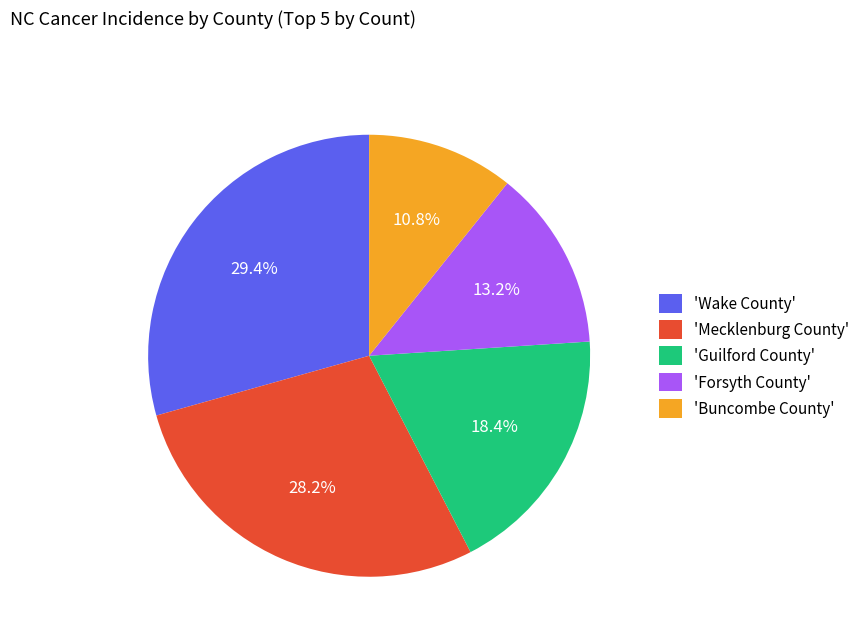

Which slice is the largest?

'Wake County'